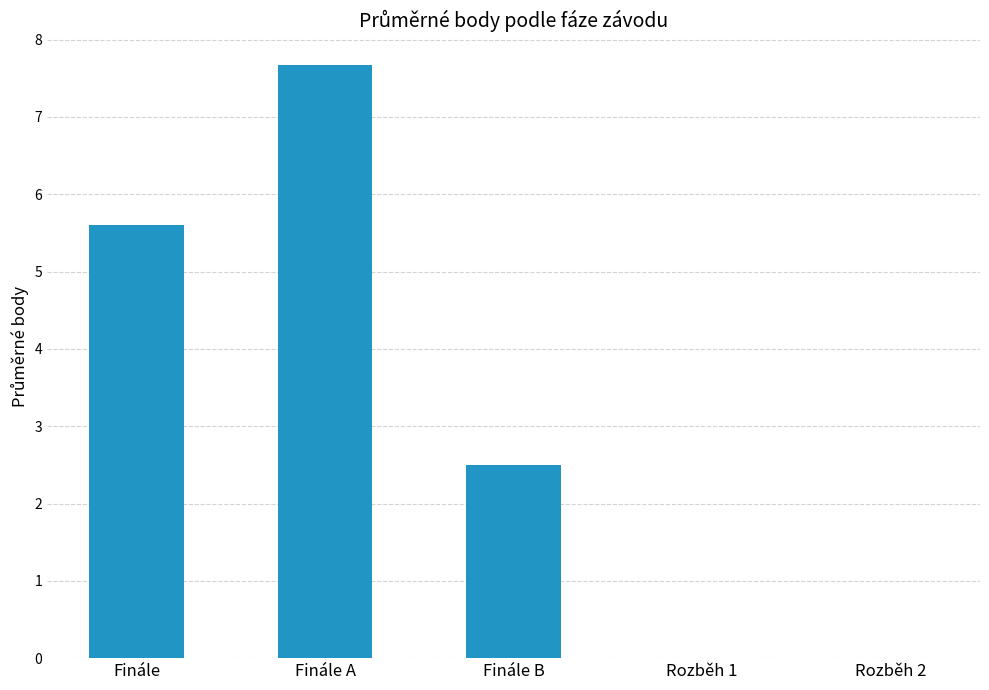

What is the change in value from Finále B to Rozběh 1?

-2.5